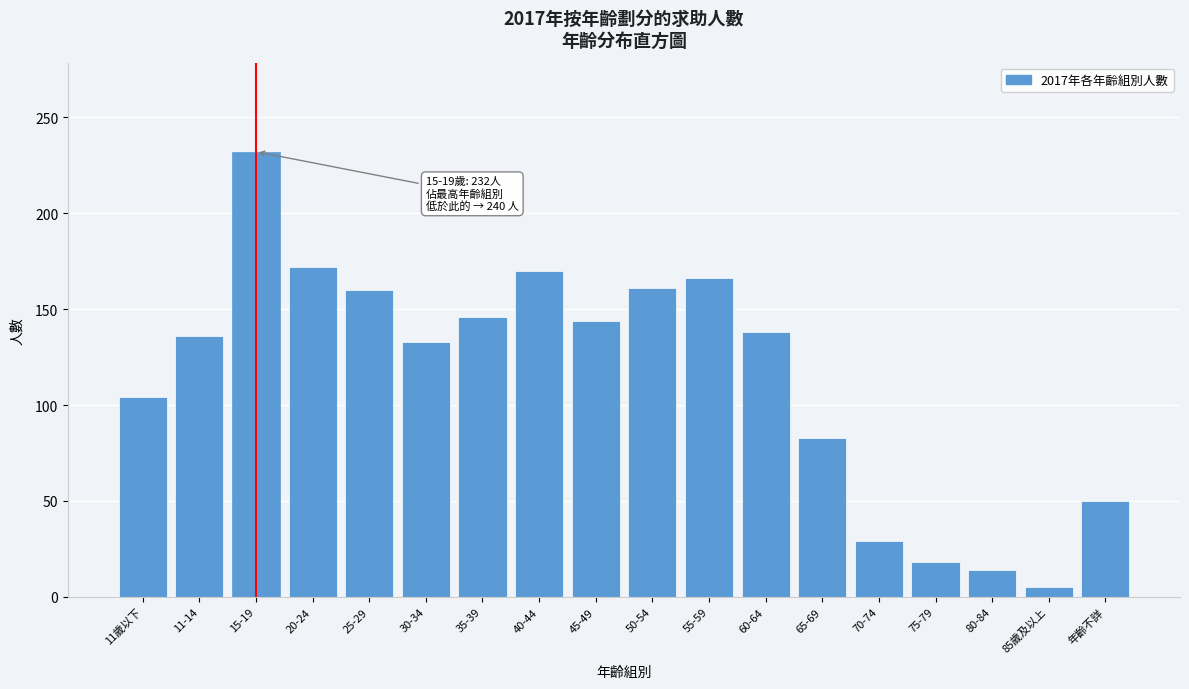

At which category does the chart reach its minimum across all series?

85歲及以上